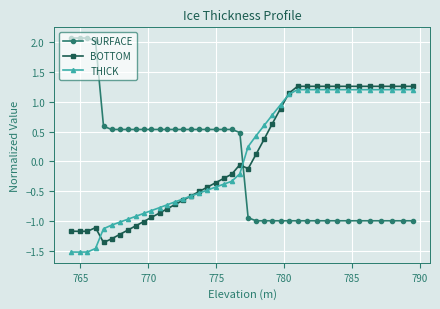

Which series has the largest range (max minus min)?

SURFACE